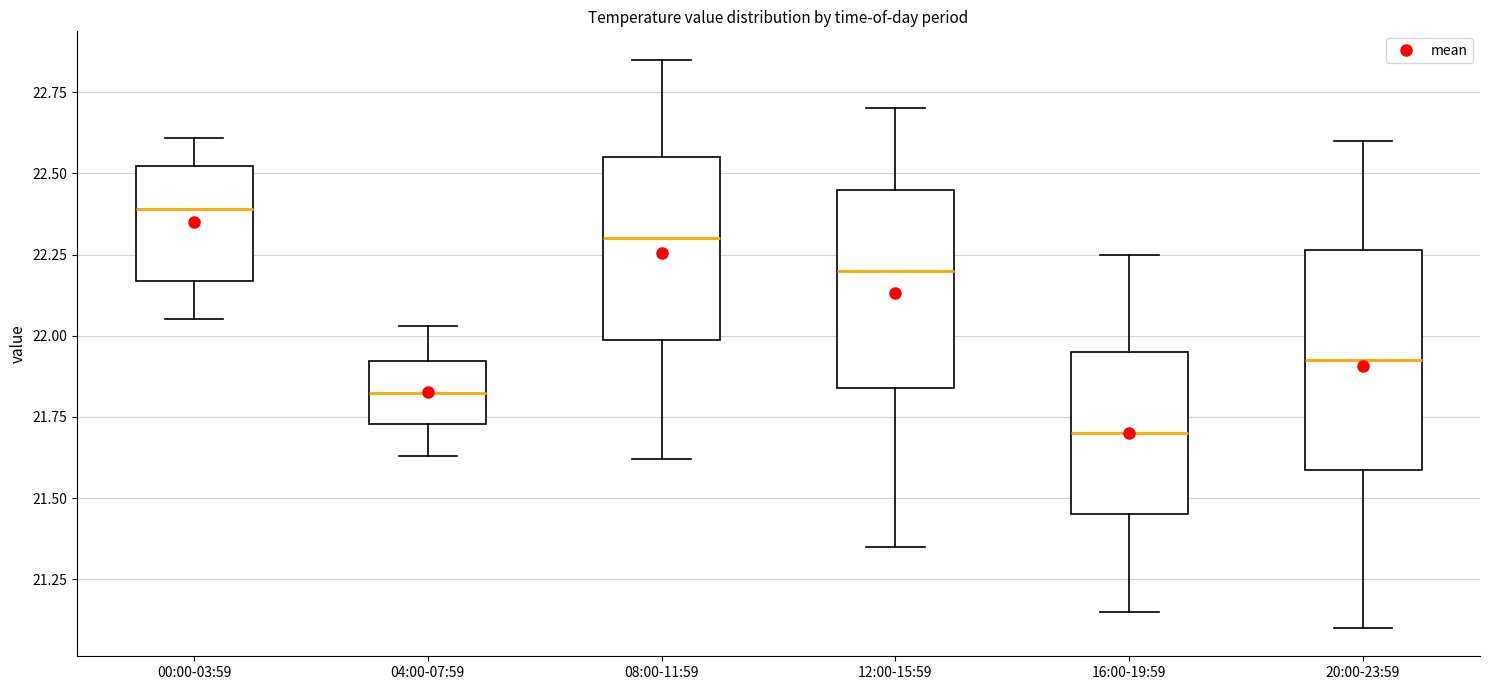

Where does the upper whisker of the box for 04:00-07:59 end on the y-axis? The values are not printed on the chart, so give them approximately, as read against the axis.

22.05